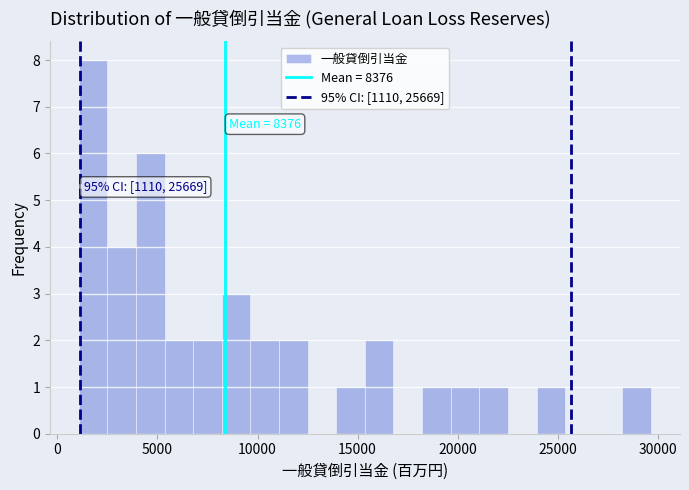

Read against the x-axis, roughly where is the centre of the tallest bar?

2000